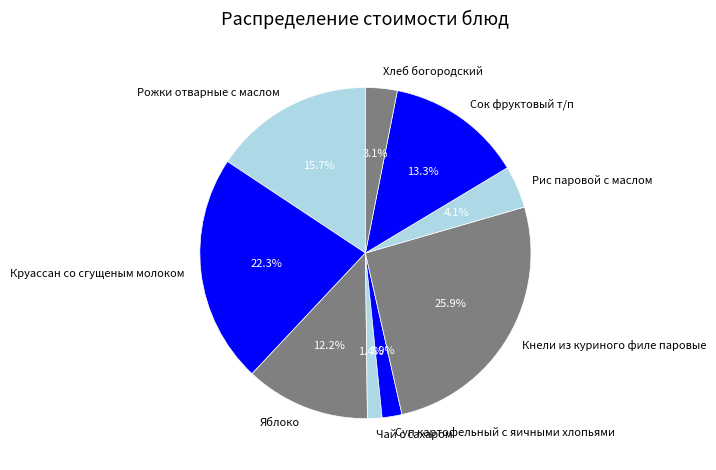

Rank the categories by value from lowest to highest.

Чай с сахаром, Суп картофельный с яичными хлопьями, Хлеб богородский, Рис паровой с маслом, Яблоко, Сок фруктовый т/п, Рожки отварные с маслом, Круассан со сгущеным молоком, Кнели из куриного филе паровые